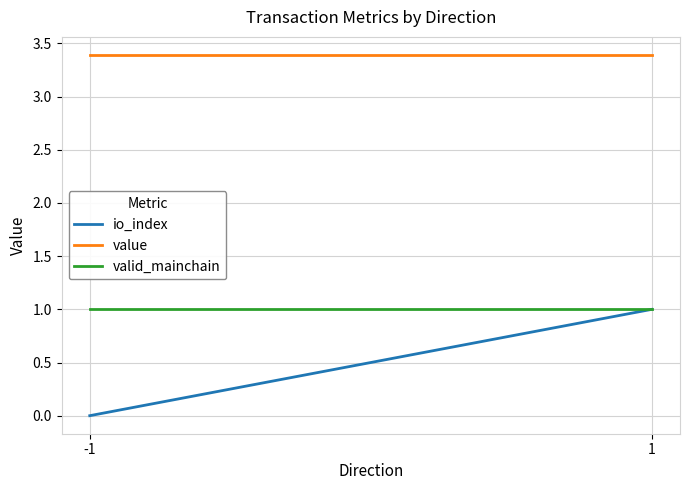

The valid_mainchain series shows 0.7 at -1. True or false?

False